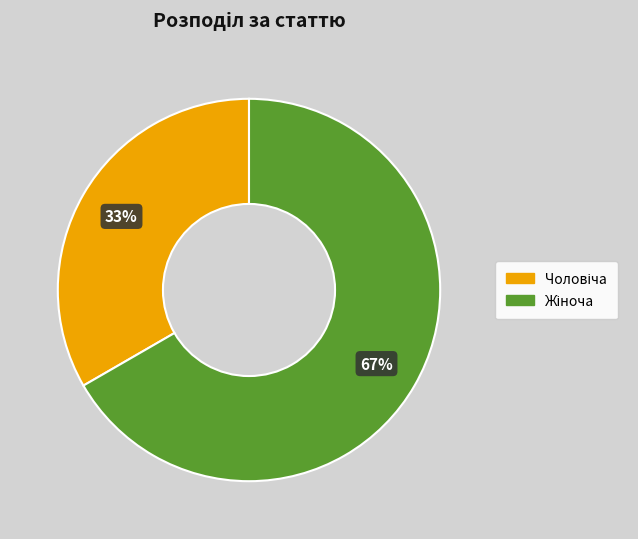

To the nearest percent, what is the average slice percentage?

50%